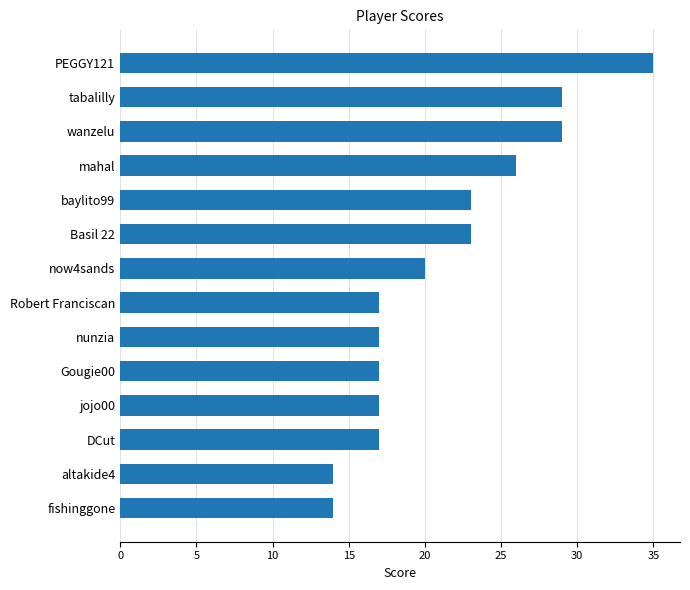

Is it true that the value at mahal is 26?

True